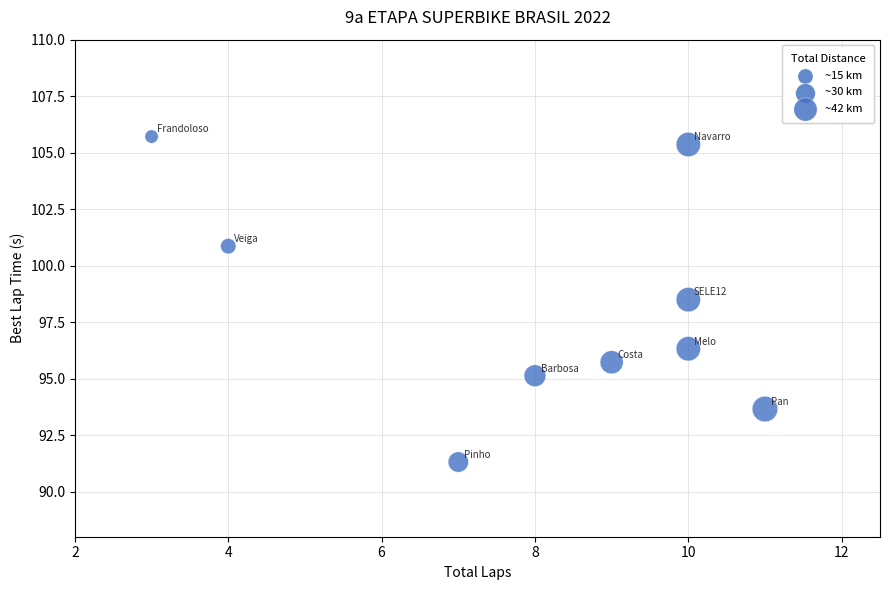

What is the range of X values (max minus min)?

8.0